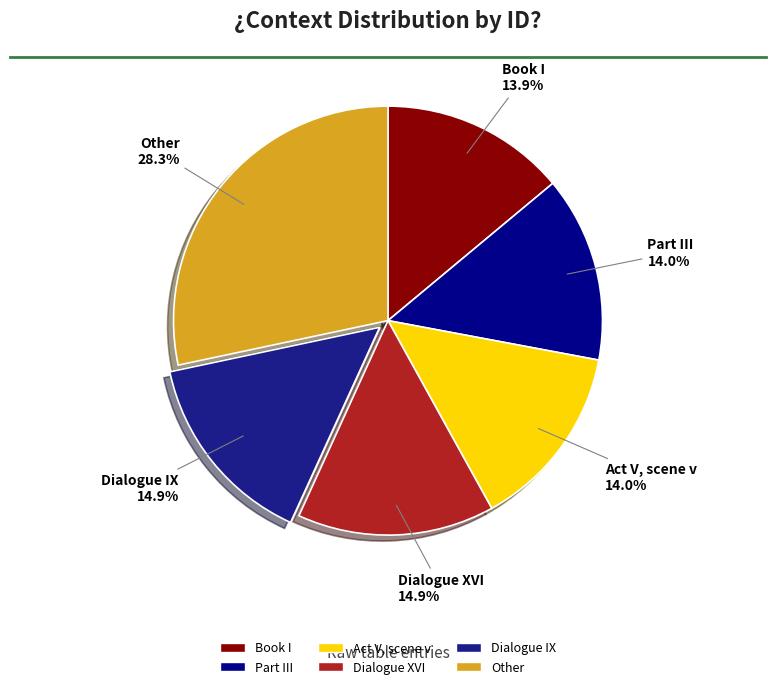

True or false: Part III accounts for 1% of the total.

False